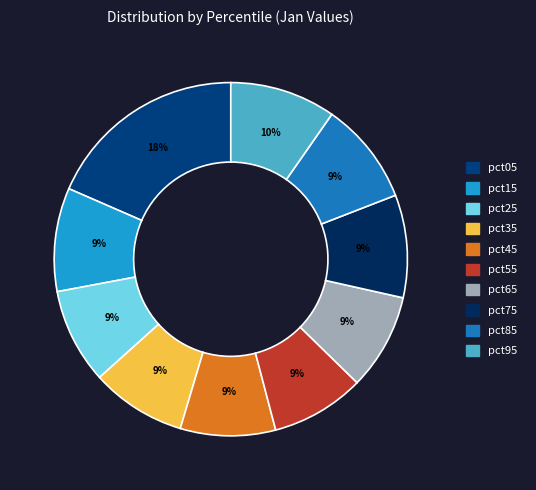

What percentage is the pct55 slice, to the nearest percent?

9%